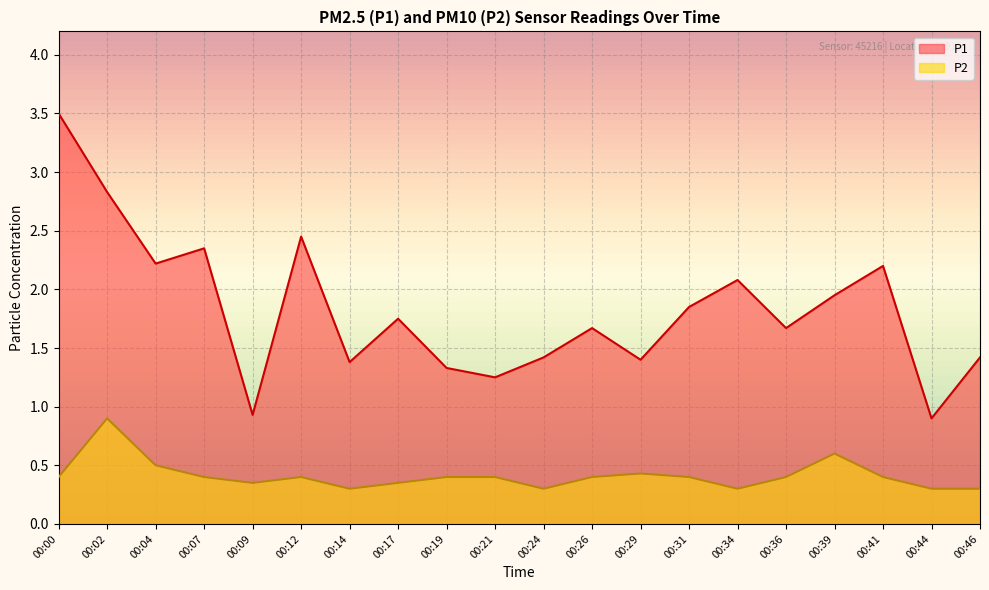

True or false: P1 and P2 cross at least once.

False